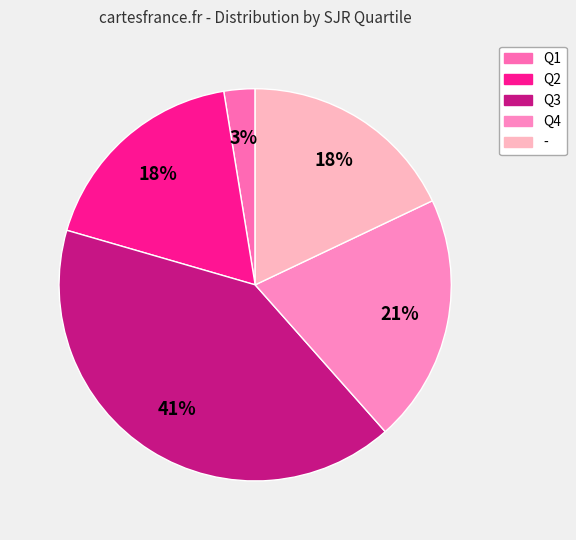

How many segments does this pie chart have?

5